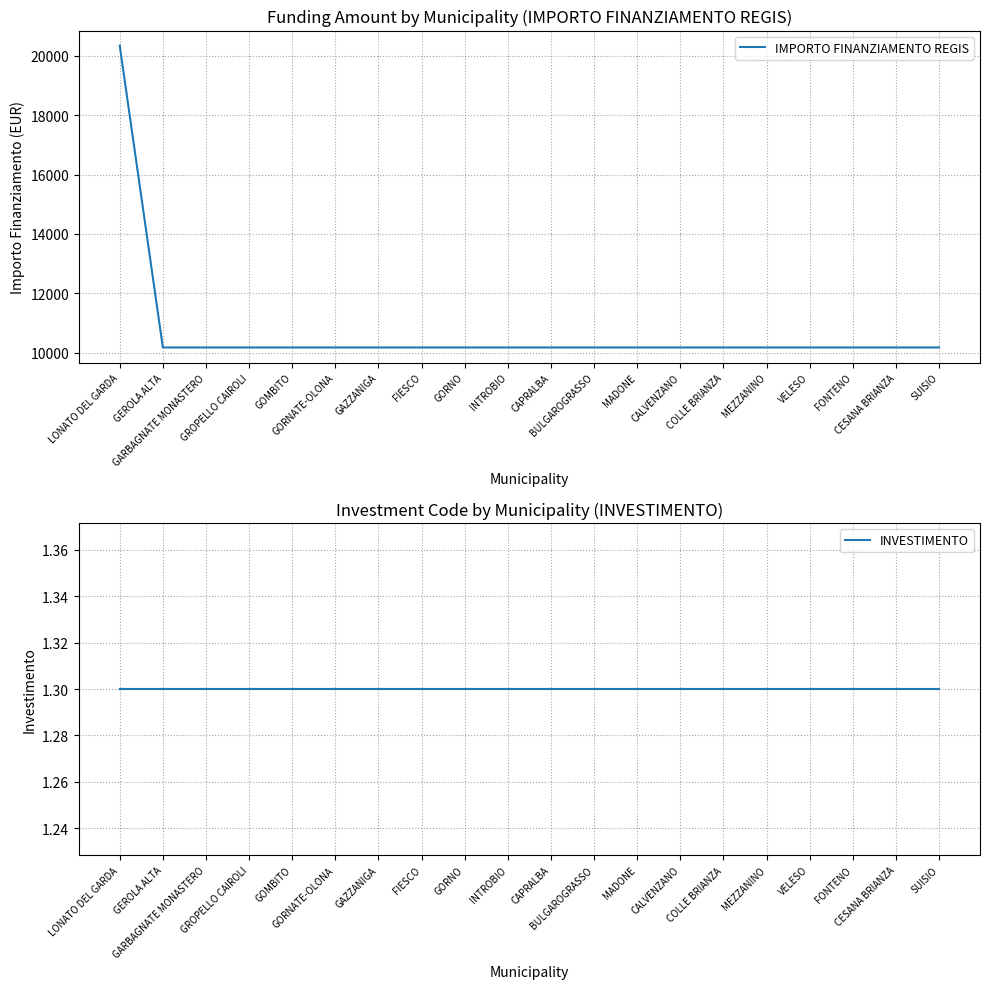

True or false: INVESTIMENTO has a value of 1.3 at LONATO DEL GARDA.

True